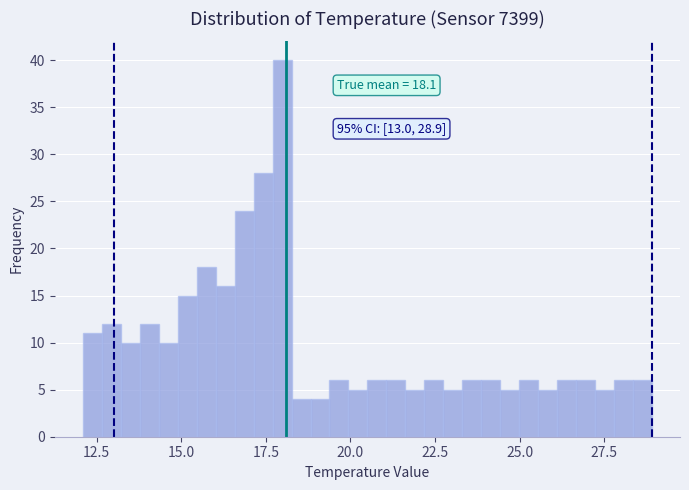

Read against the x-axis, roughly where is the centre of the tallest bar?

18.0